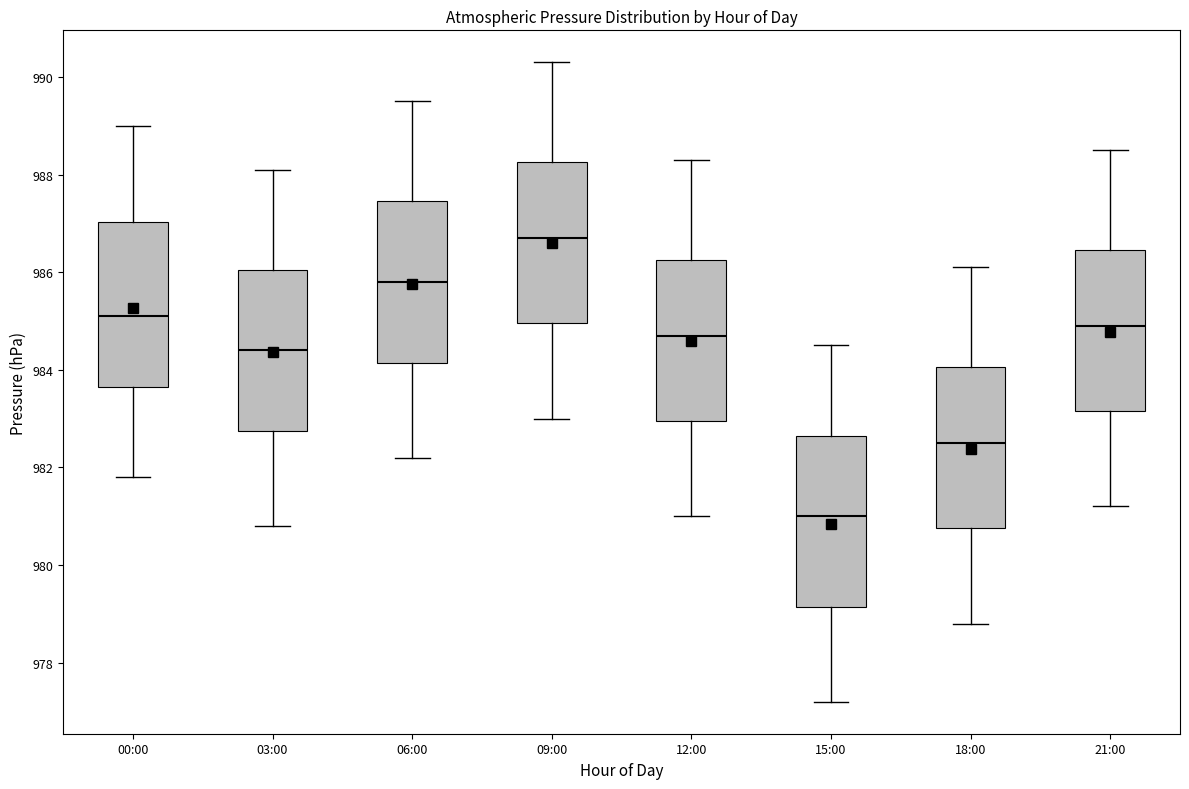

Reading left to right, transcribe this box plot: for each box, give where its median line is, the range the box spans, and where its two whiskers end, as read against the y-axis. The values are not printed on the chart, so give them approximately, as read against the axis.

00:00: median 985.2, box 983.6 to 987.0, whiskers 981.8 to 989.0
03:00: median 984.4, box 982.8 to 986.0, whiskers 980.8 to 988.2
06:00: median 985.8, box 984.2 to 987.4, whiskers 982.2 to 989.6
09:00: median 986.8, box 985.0 to 988.2, whiskers 983.0 to 990.4
12:00: median 984.8, box 983.0 to 986.2, whiskers 981.0 to 988.4
15:00: median 981.0, box 979.2 to 982.6, whiskers 977.2 to 984.6
18:00: median 982.6, box 980.8 to 984.0, whiskers 978.8 to 986.2
21:00: median 985.0, box 983.2 to 986.4, whiskers 981.2 to 988.6